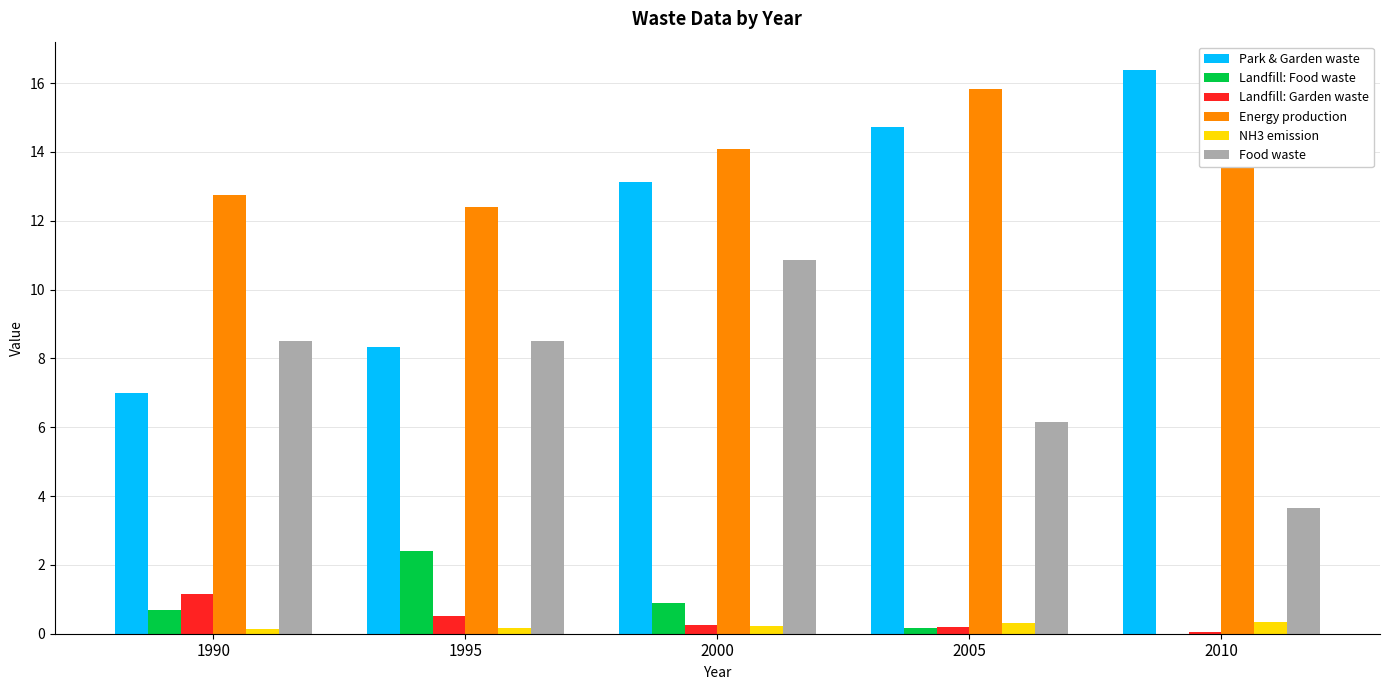

Reading right to left, list all the values displayed in this chart.

Park & Garden waste: 16.4	14.7	13.1	8.3	7.0
Landfill: Food waste: 0.0	0.2	0.9	2.4	0.7
Landfill: Garden waste: 0.1	0.2	0.2	0.5	1.2
Energy production: 16.4	15.8	14.1	12.4	12.7
NH3 emission: 0.3	0.3	0.2	0.2	0.1
Food waste: 3.6	6.2	10.9	8.5	8.5